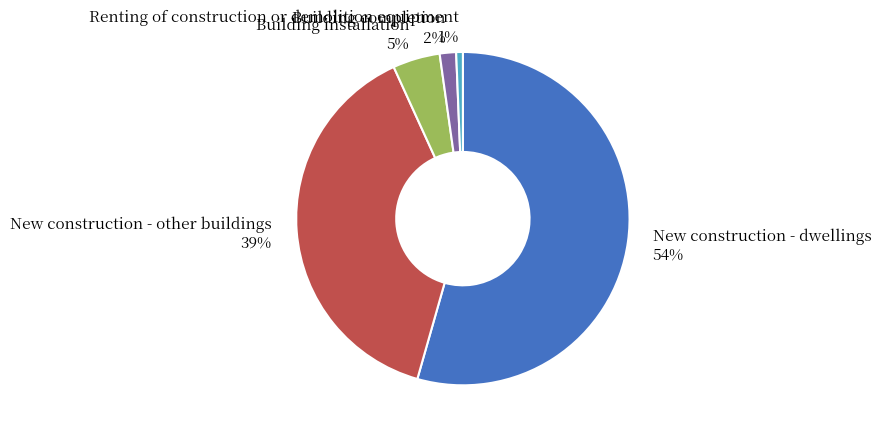

Approximately how many times larger is the value at New construction - other buildings compared to New construction - dwellings?

0.7